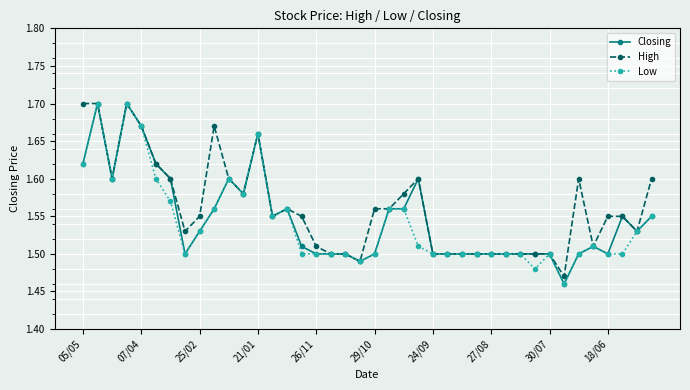

At how many categories does at least one series exceed 1?

40